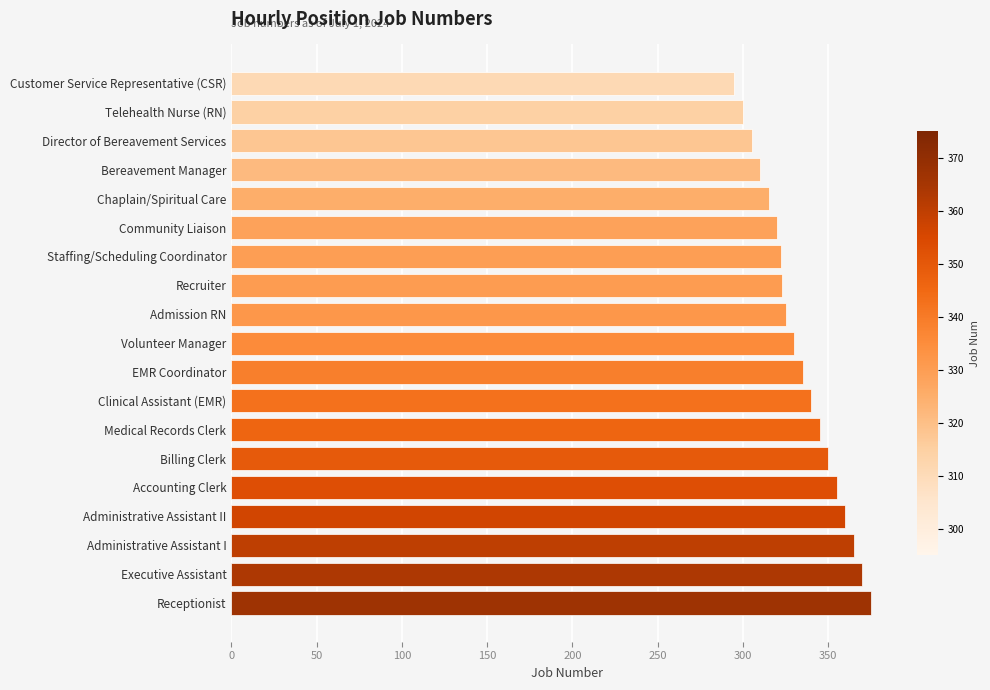

How many bars are there in total?

19